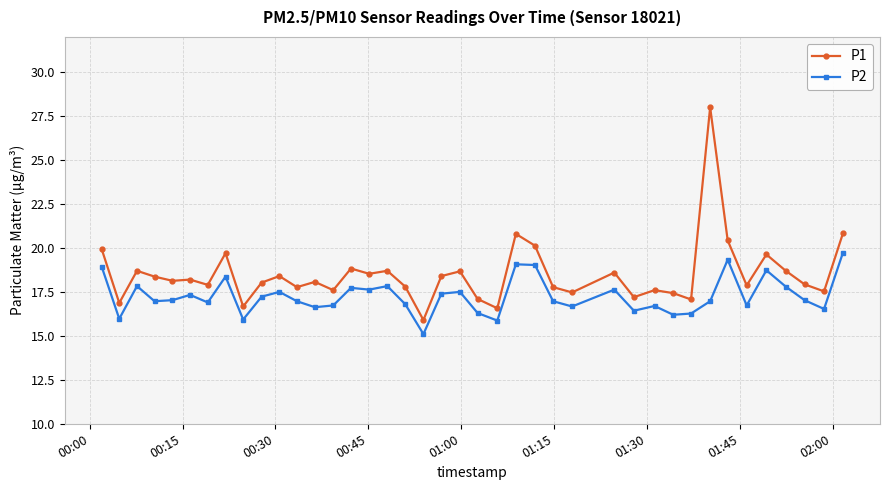

True or false: P2 and P1 intersect in this chart.

False